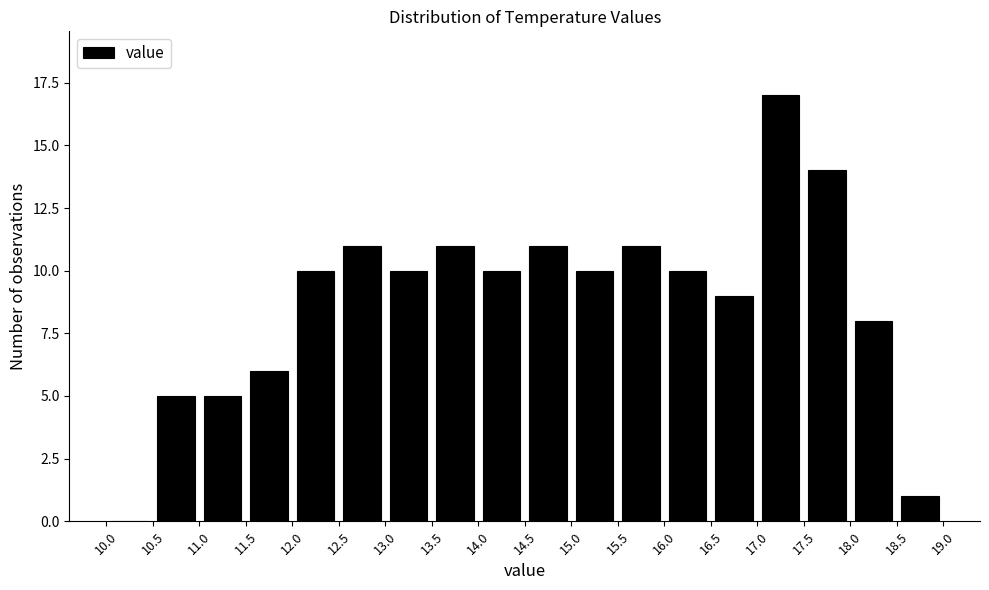

Reading left to right, list every bar in this chart as the range it spans on the x-axis followed by its height. The values are not printed on the chart, so give them approximately, as read against the axis.

10.0 to 10.5: 0
10.5 to 11.0: 5
11.0 to 11.5: 5
11.5 to 12.0: 6
12.0 to 12.5: 10
12.5 to 13.0: 11
13.0 to 13.5: 10
13.5 to 14.0: 11
14.0 to 14.5: 10
14.5 to 15.0: 11
15.0 to 15.5: 10
15.5 to 16.0: 11
16.0 to 16.5: 10
16.5 to 17.0: 9
17.0 to 17.5: 17
17.5 to 18.0: 14
18.0 to 18.5: 8
18.5 to 19.0: 1